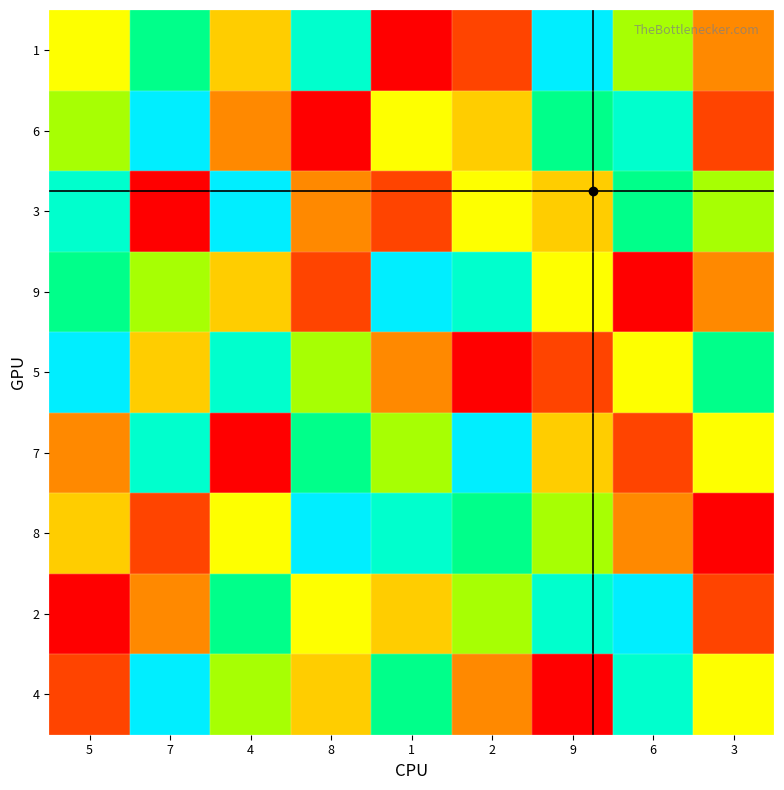

Is the value of 1 at 5 greater than the value of 3 at 8?

No